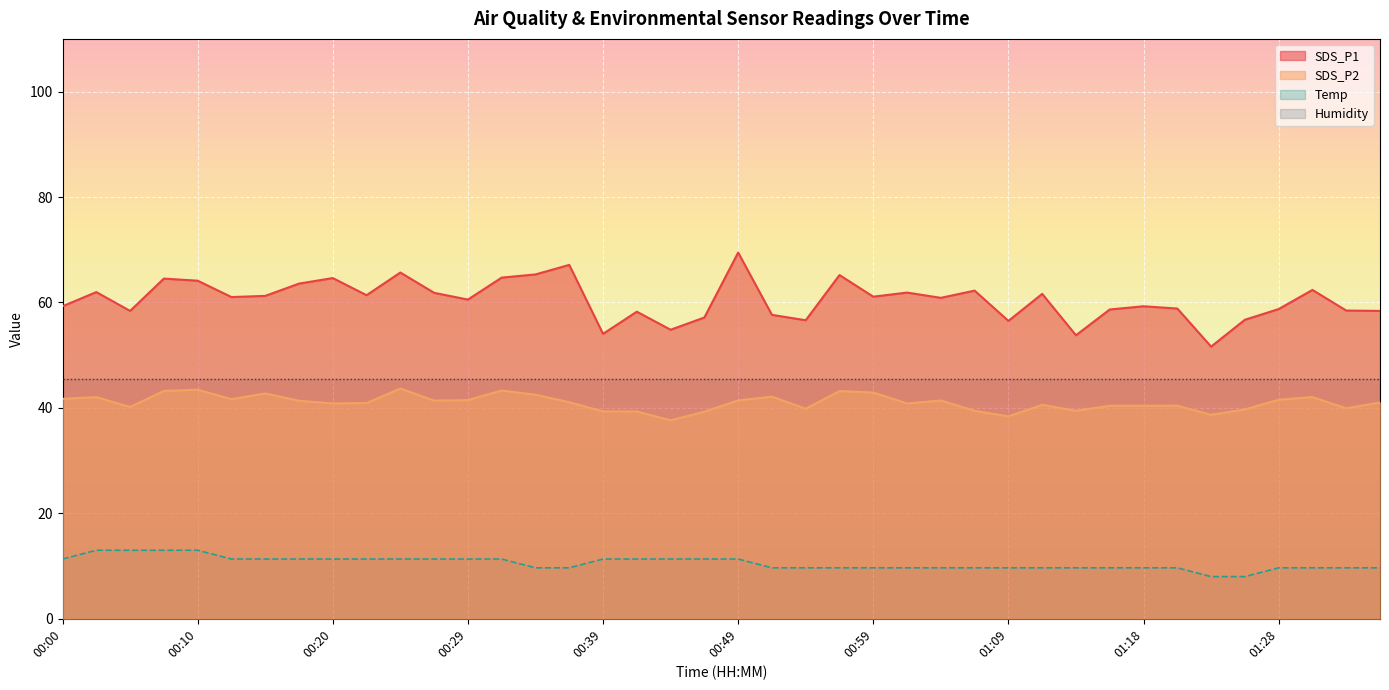

What are all the series names shown in the legend?

SDS_P1, SDS_P2, Temp, Humidity